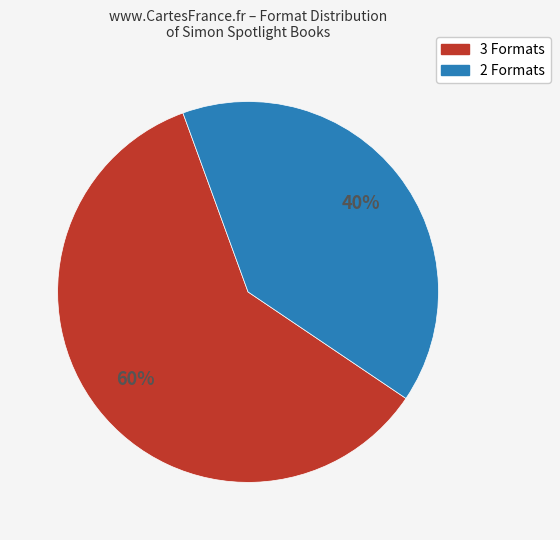

Is there a majority slice in this chart?

Yes